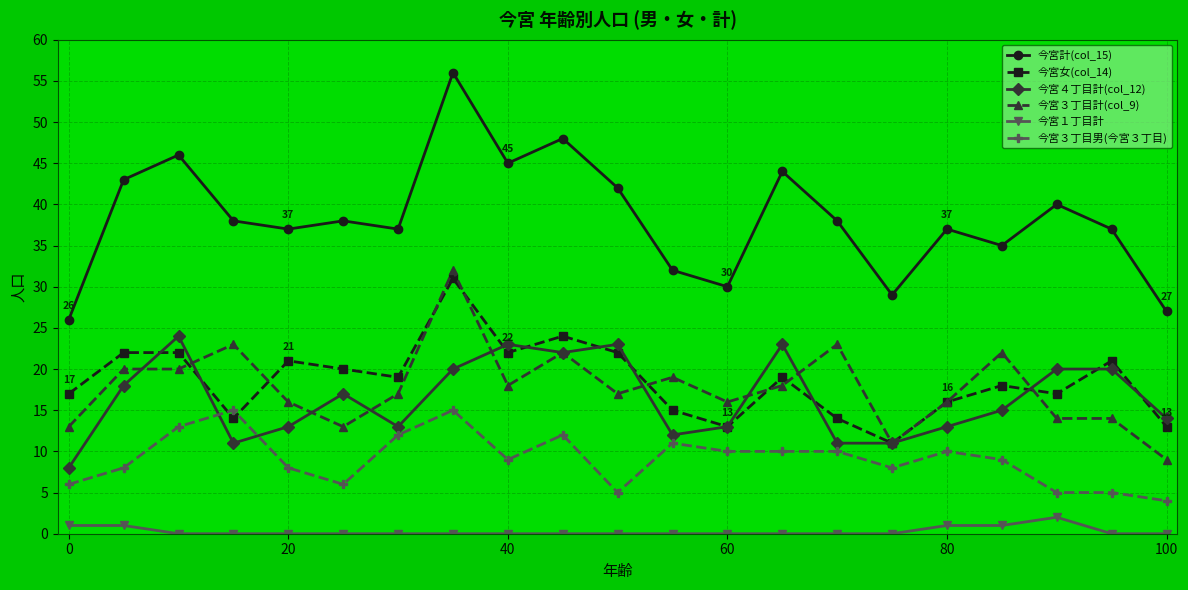

Which series has the largest total across all categories?

今宮計(col_15)